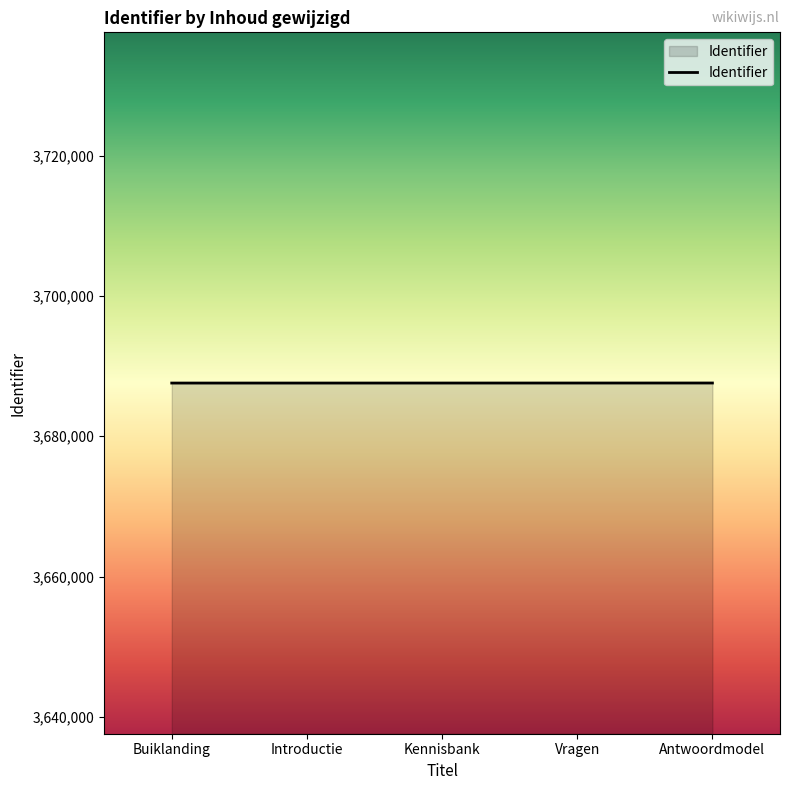

What position from the left is Antwoordmodel?

5